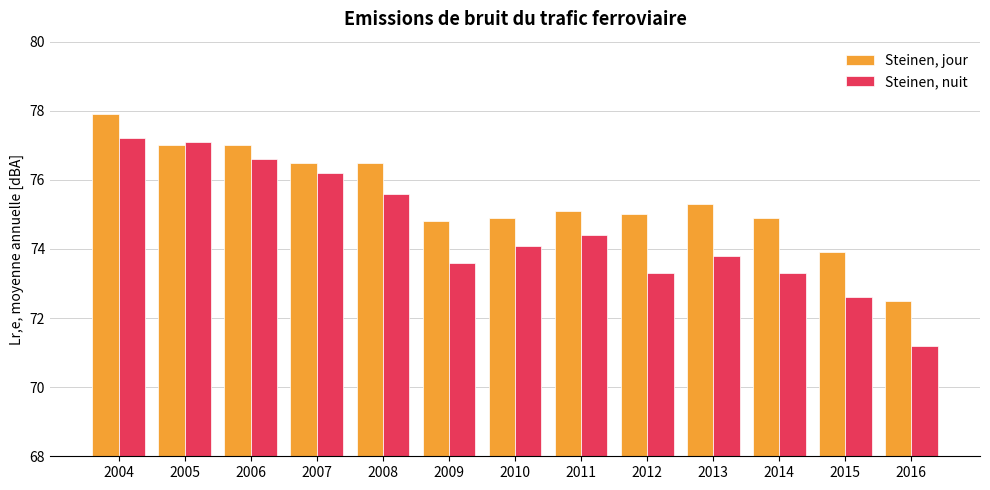

What are all the series names shown in the legend?

Steinen, jour, Steinen, nuit